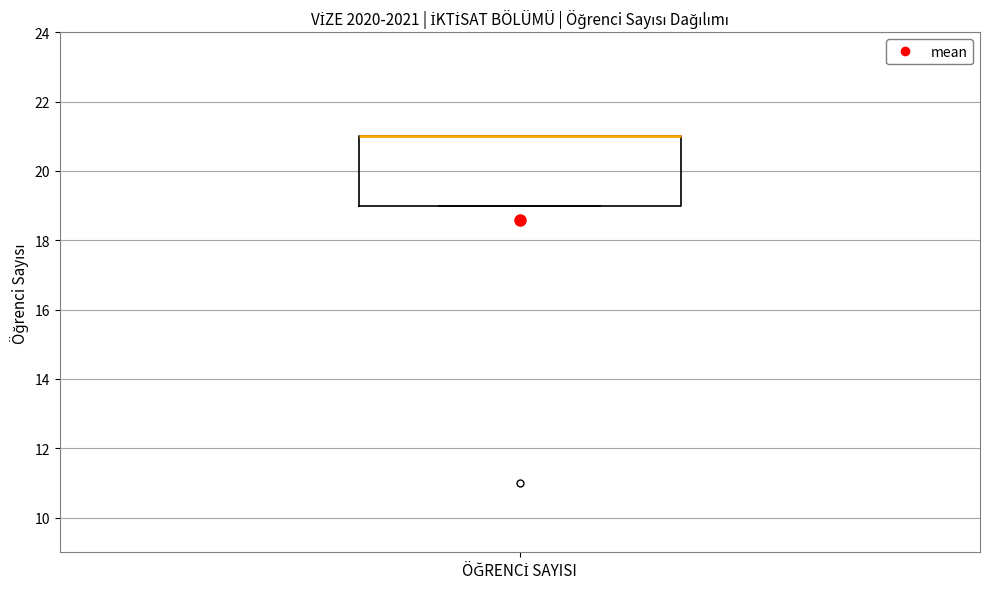

Read this box plot against the y-axis: the position of the median line, the range covered by the box, and the ends of both whiskers. The values are not printed on the chart, so give them approximately, as read against the axis.

median 21 (drawn on the box's upper edge), box 19 to 21, whiskers 19 to 21